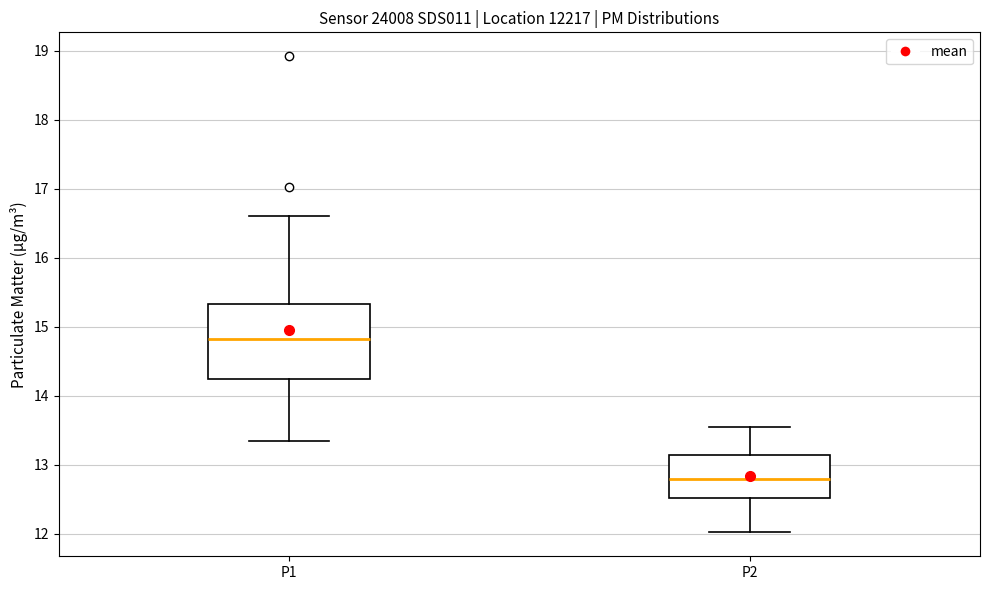

Comparing the boxes themselves (not the whiskers), which one is the tallest?

P1